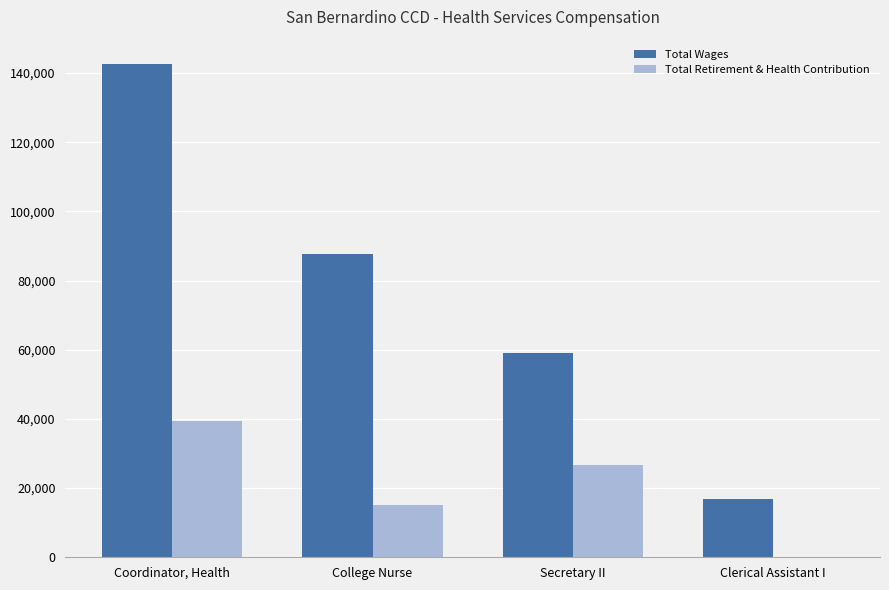

At which category is the sum across all series the highest?

Coordinator, Health